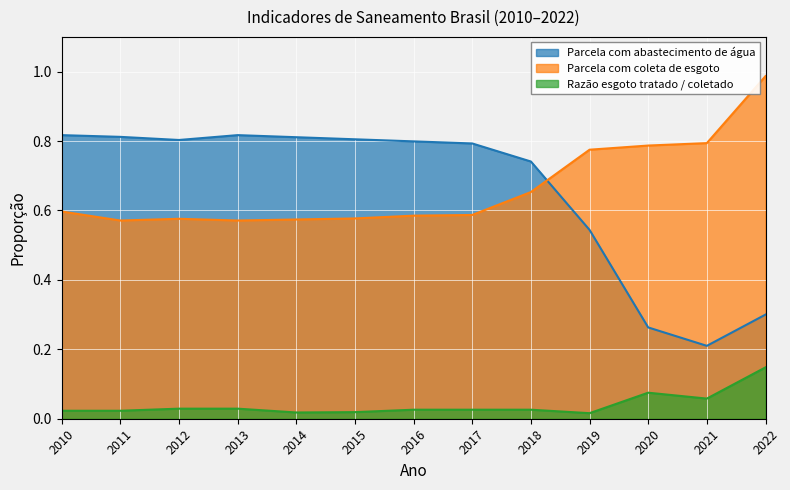

The Parcela com abastecimento de água series shows 0.8 at 2017. True or false?

True